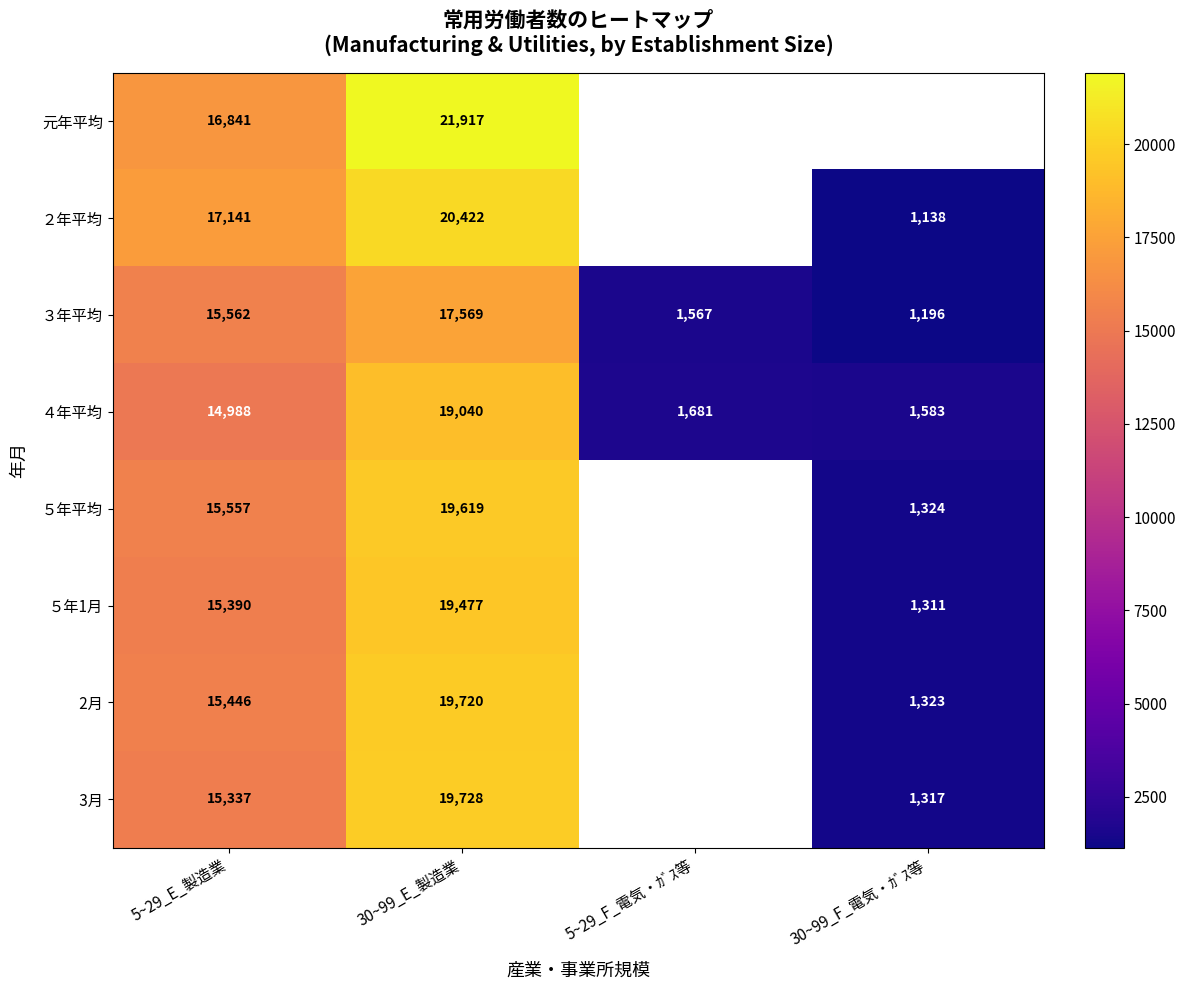

What is the difference between the ３年平均 values at 30~99_F_電気・ｶﾞｽ等 and 30~99_E_製造業?

16373